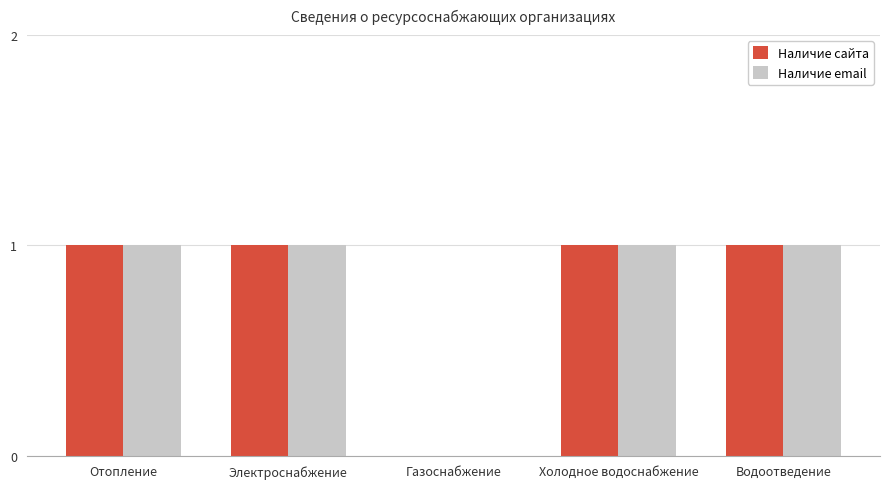

Is it true that Наличие email equals 2 at Отопление?

False